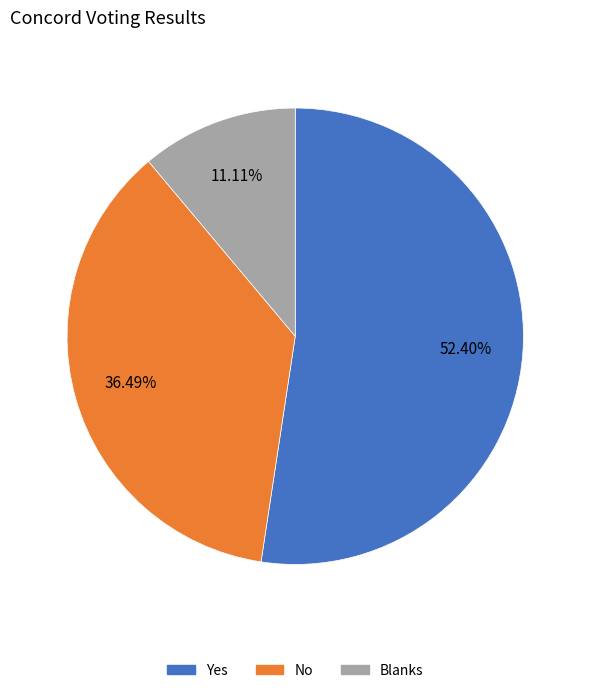

How many slices are in this pie chart?

3